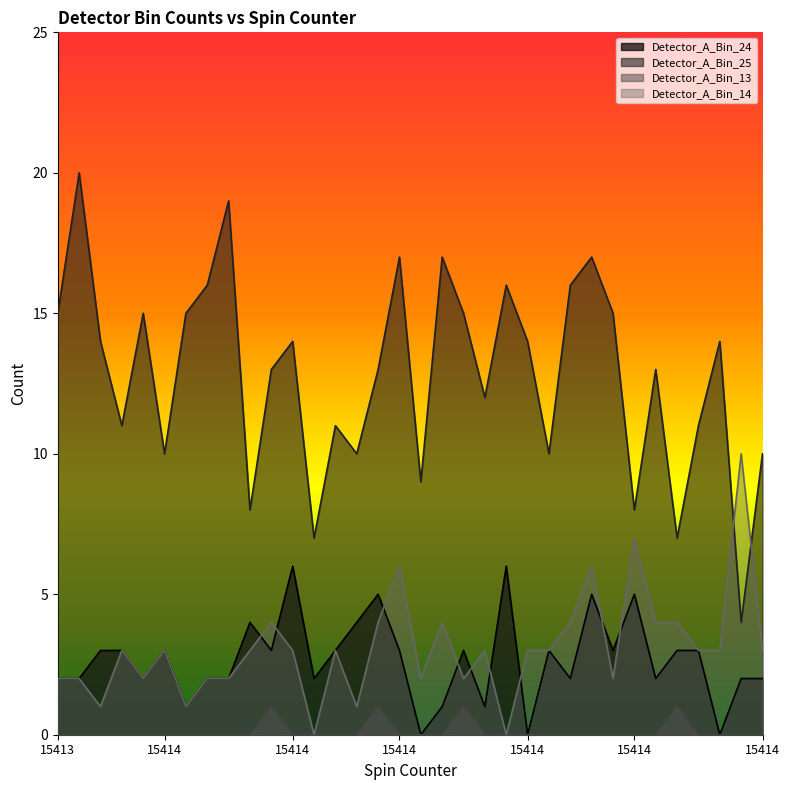

Does the chart display data point markers on the line(s)?

No